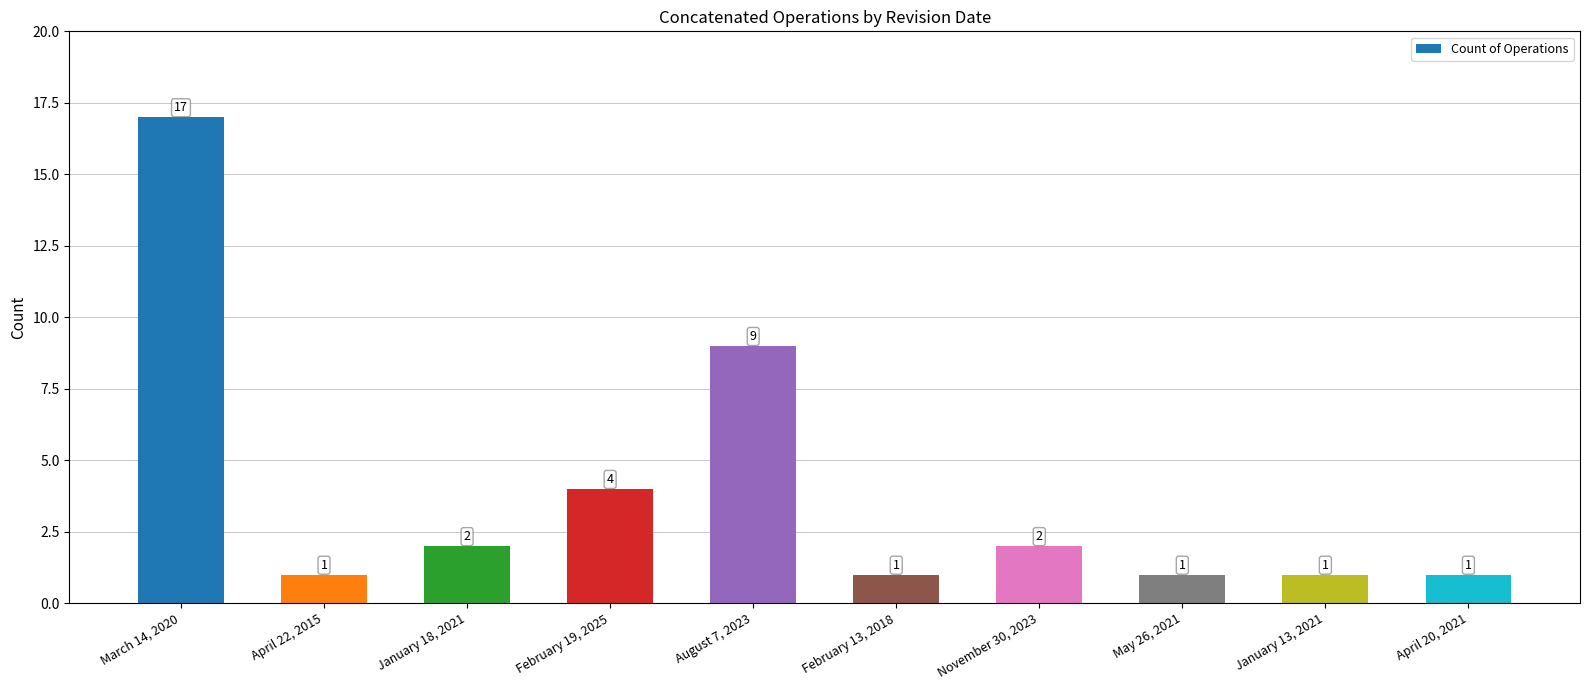

What is the sum of the values at November 30, 2023 and February 19, 2025?

6